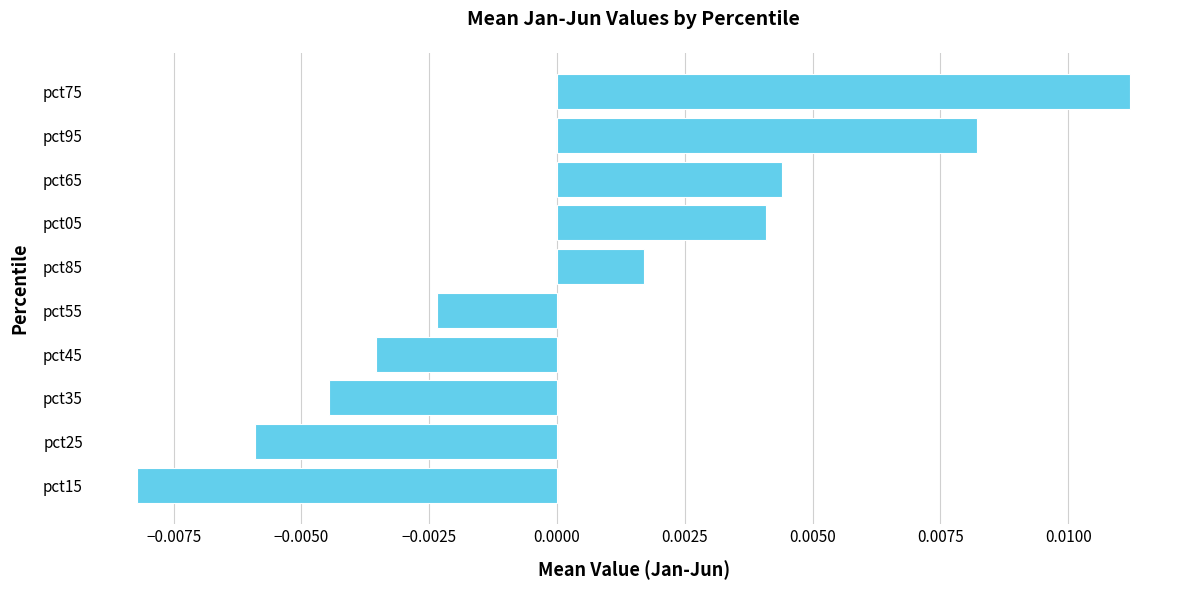

How many bars are there in total?

10